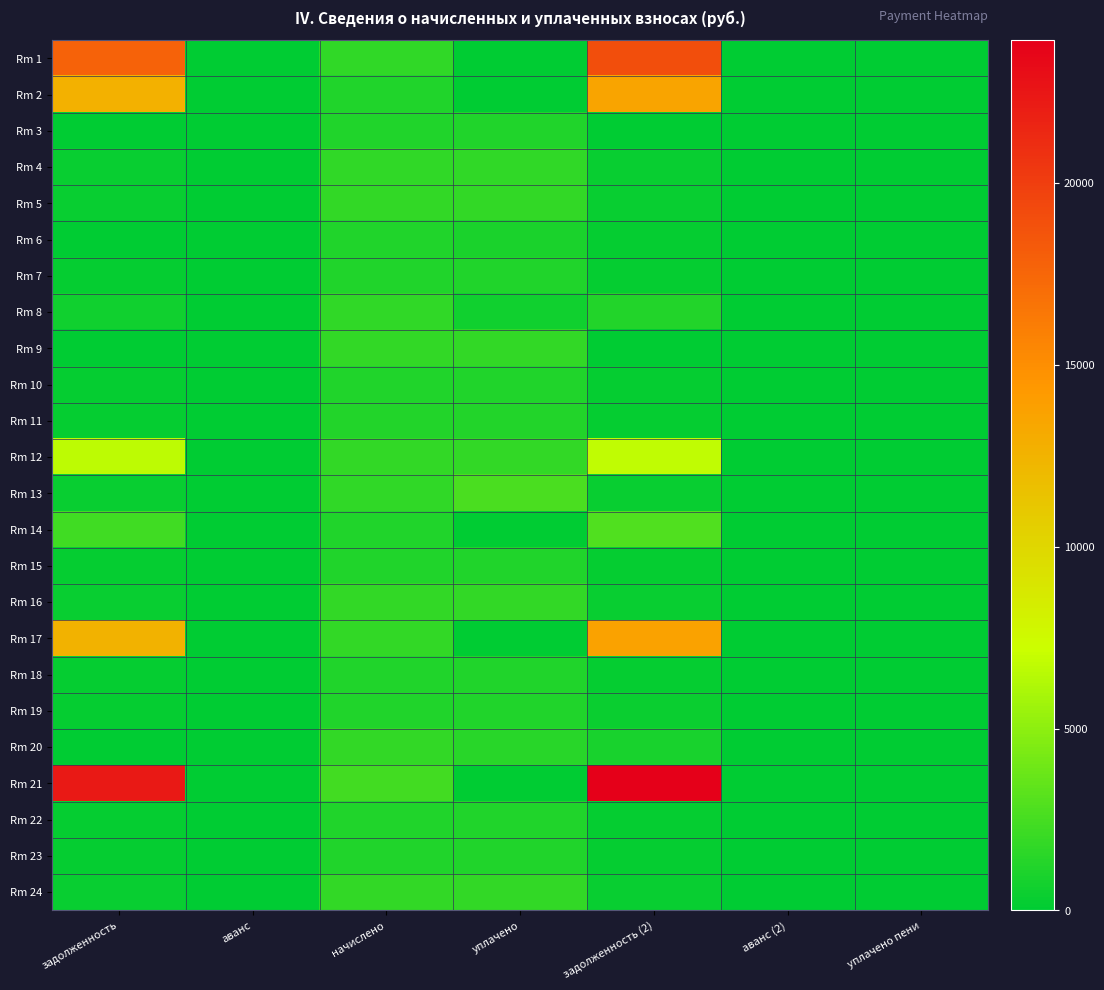

What is the spread (max minus min) of values at аванс?

31.3